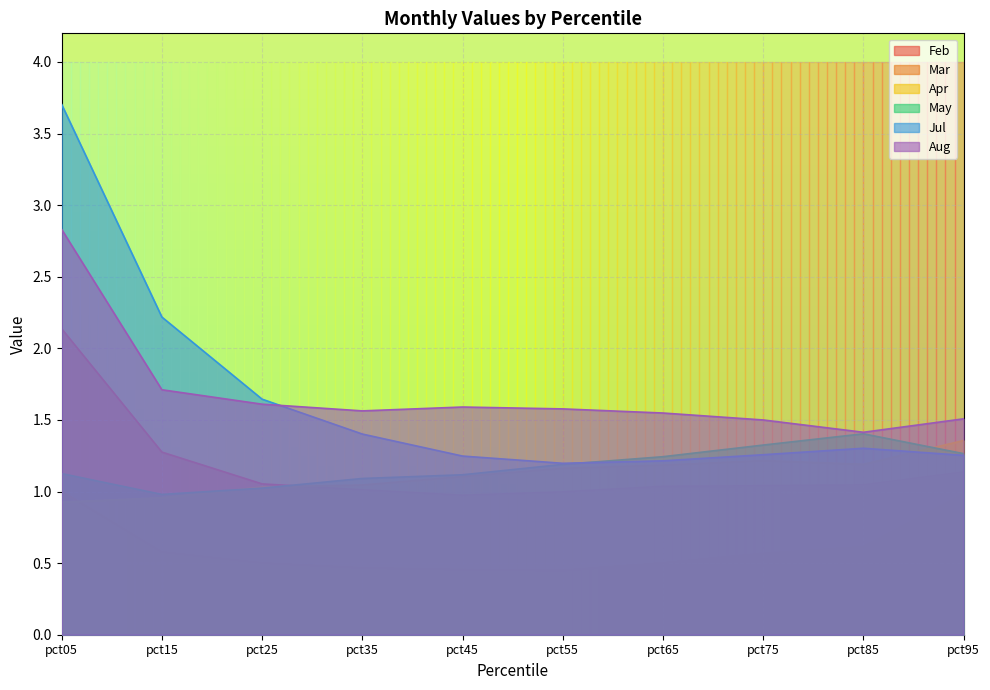

At which category does Apr reach its first local valley?

pct85